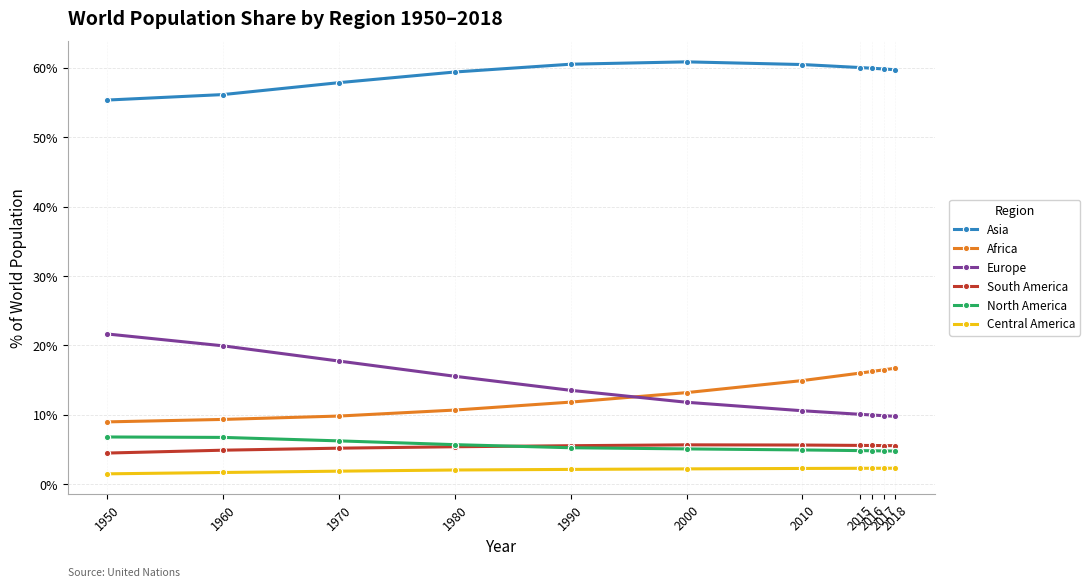

List the series in order of their peak value, highest first.

Asia, Europe, Africa, North America, South America, Central America